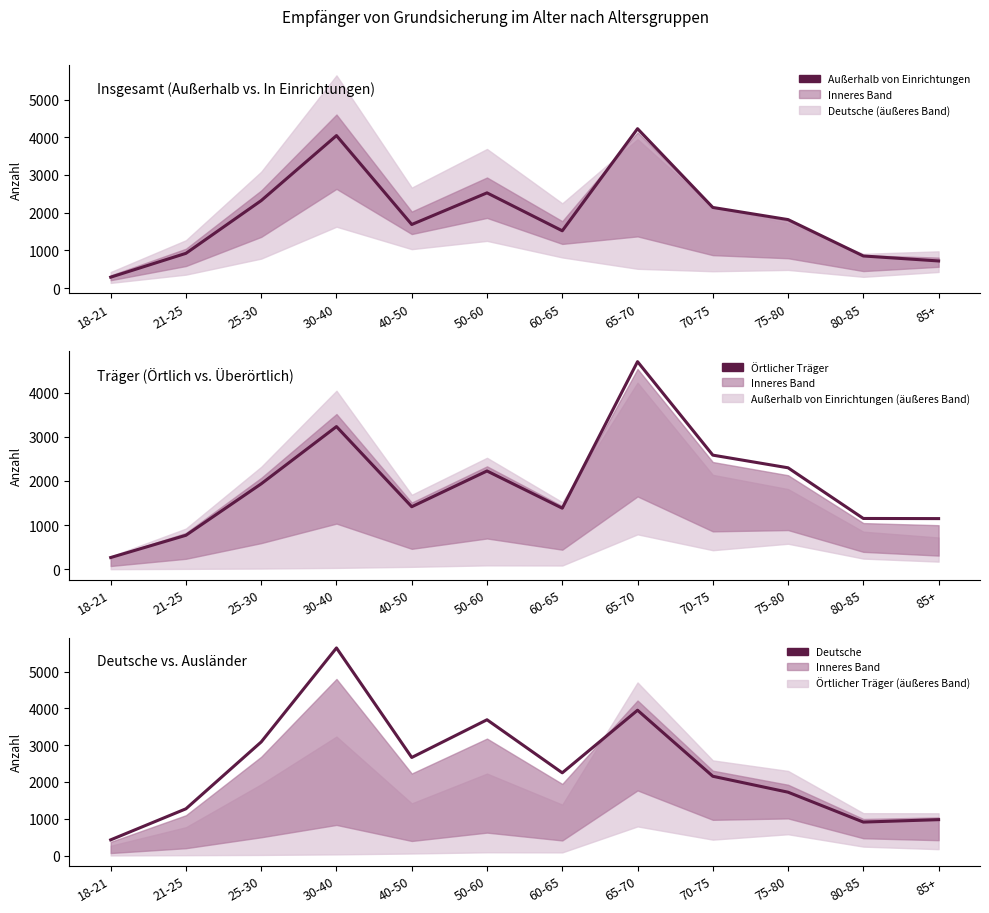

Between 50-60 and 21-25, which is larger?

50-60